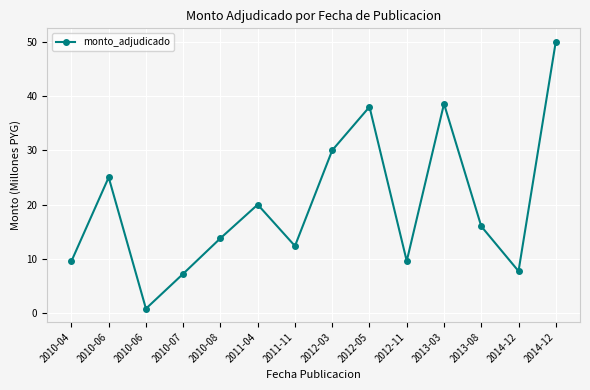

Is it true that the value at 2013-08 is 4.7?

False